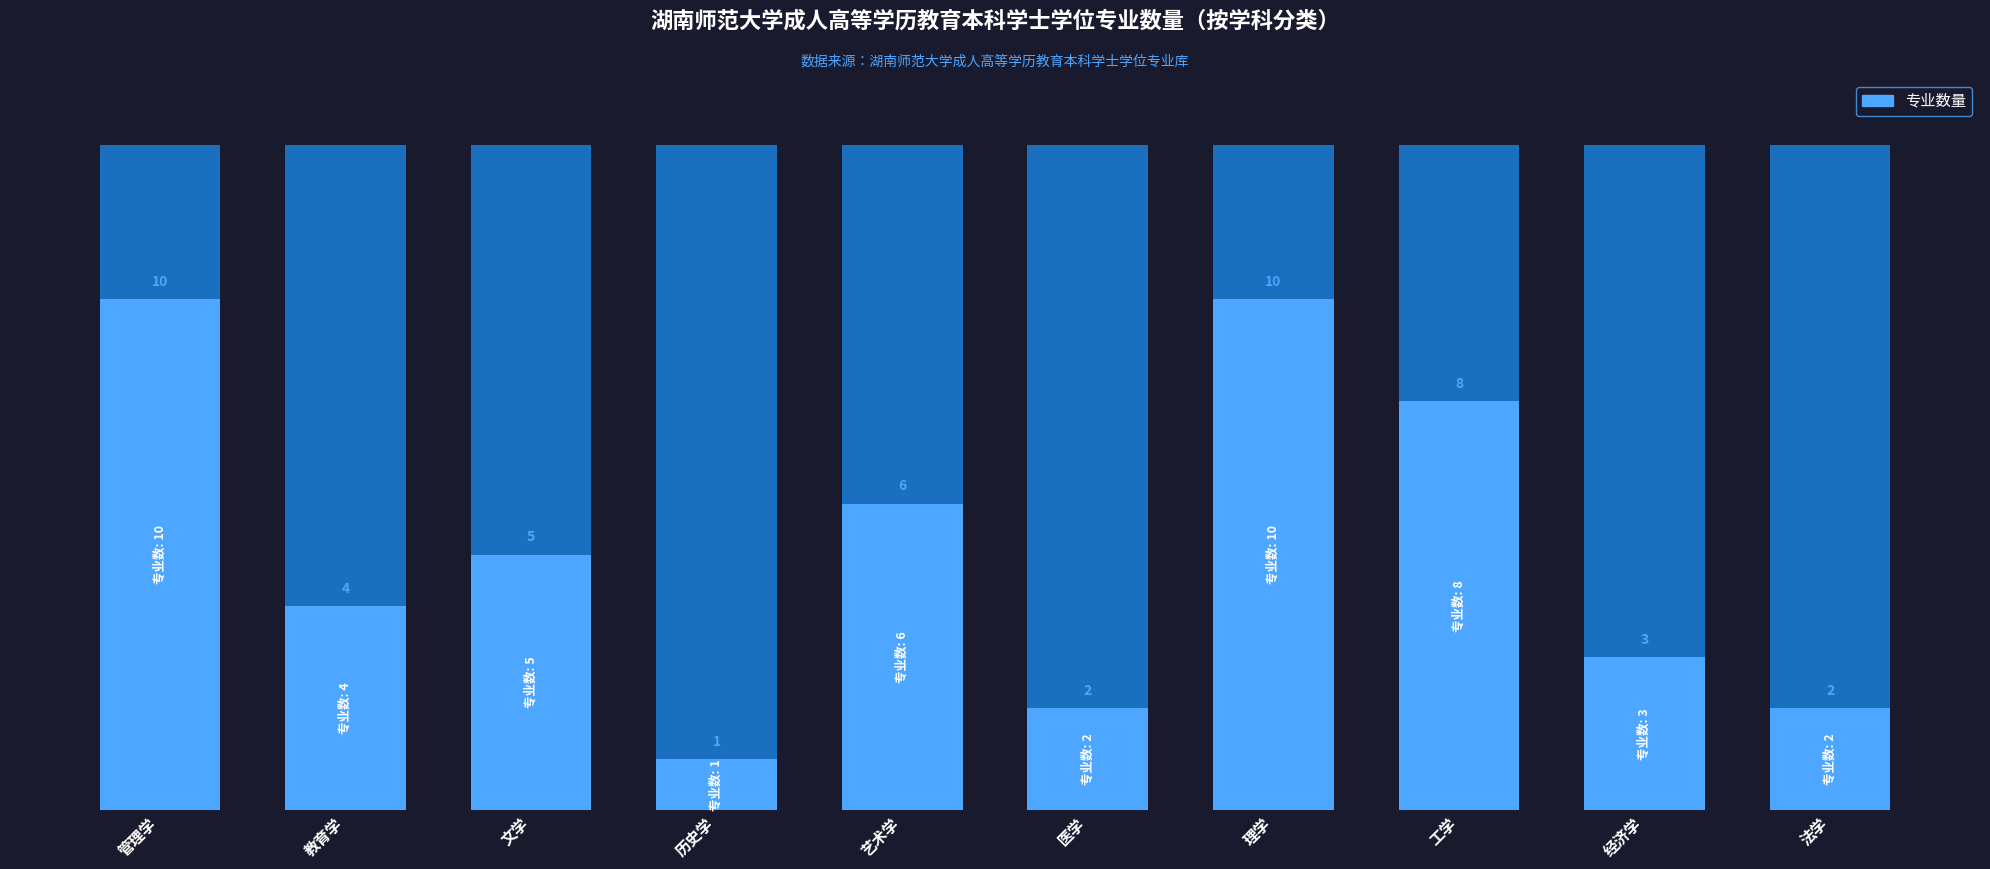

The value at 历史学 is 1. True or false?

False